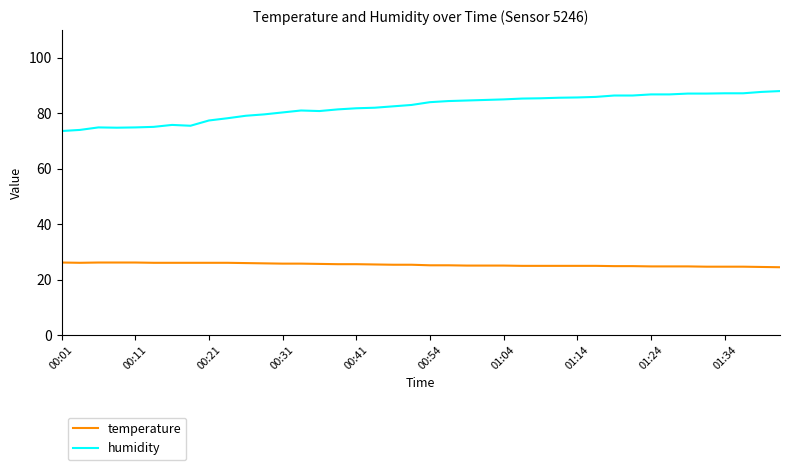

What is the difference between the maximum and minimum values in the humidity series?

14.4